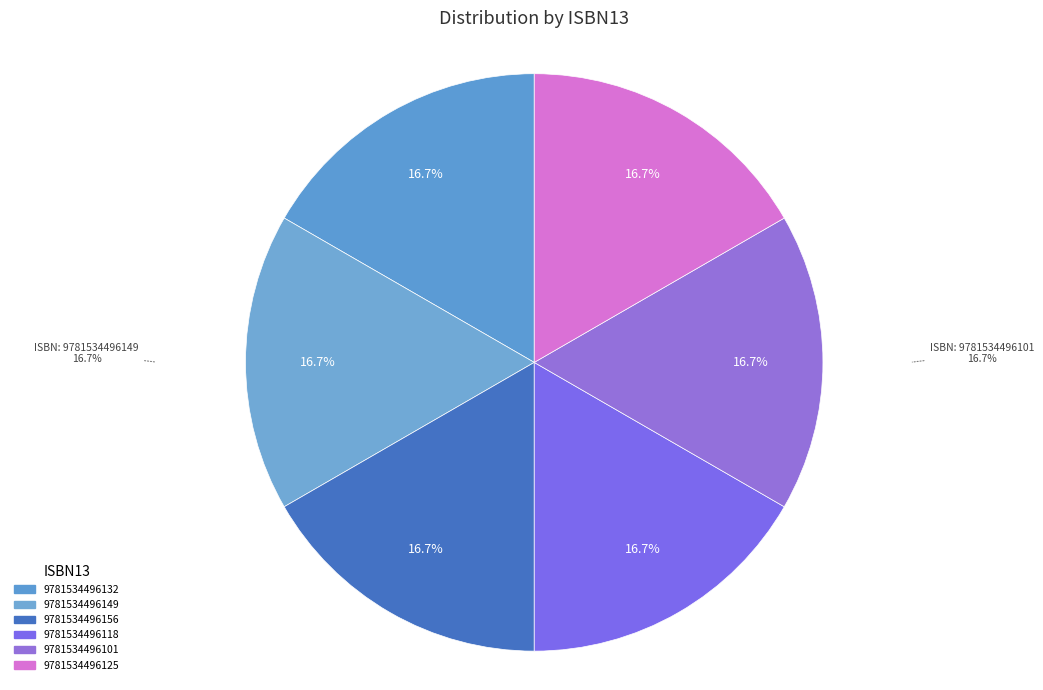

What portion of the pie excludes 9781534496132?

83.3%